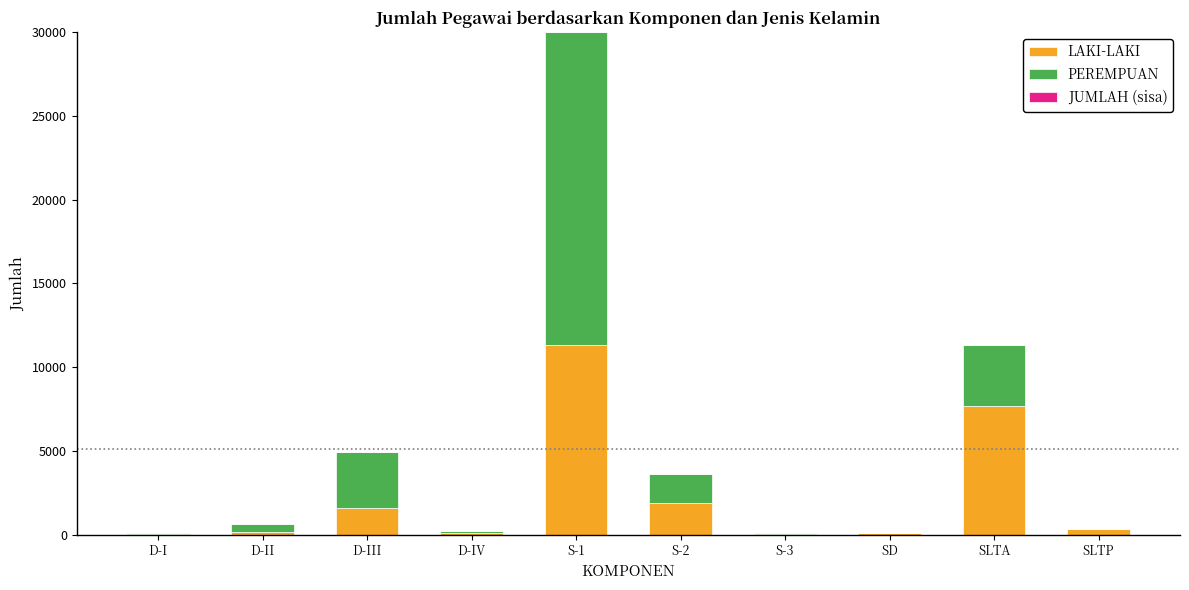

At which category is the sum across all series the highest?

S-1